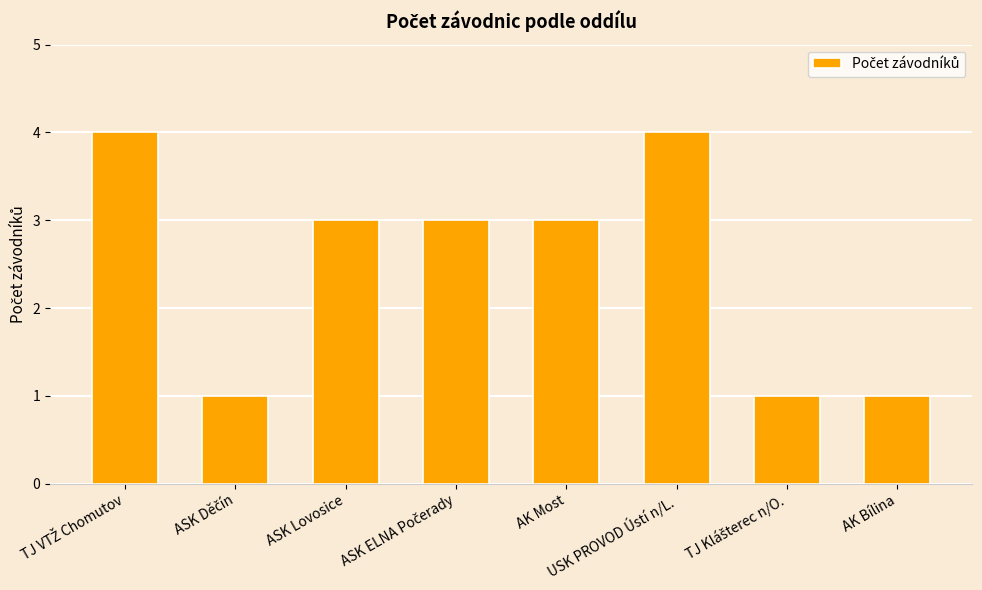

What is the maximum value shown in the chart?

4